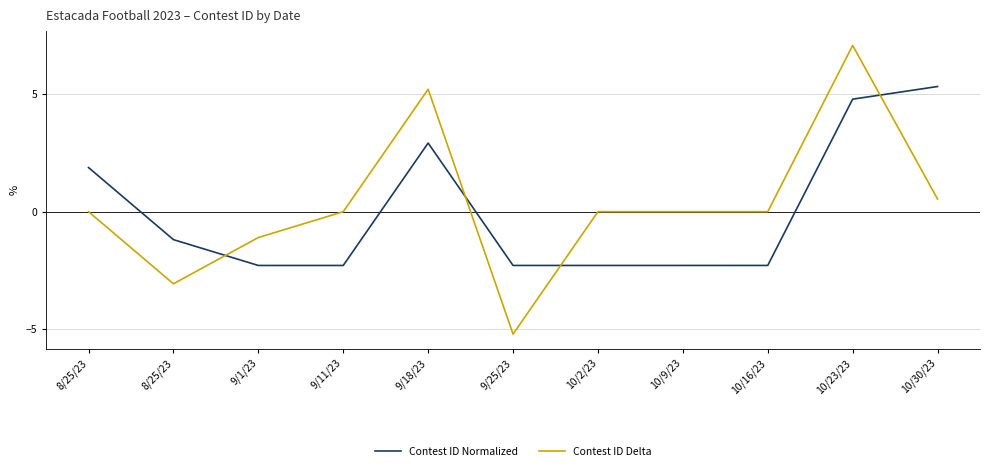

In Contest ID Delta, how many points are higher than both neighbors (excluding endpoints)?

3